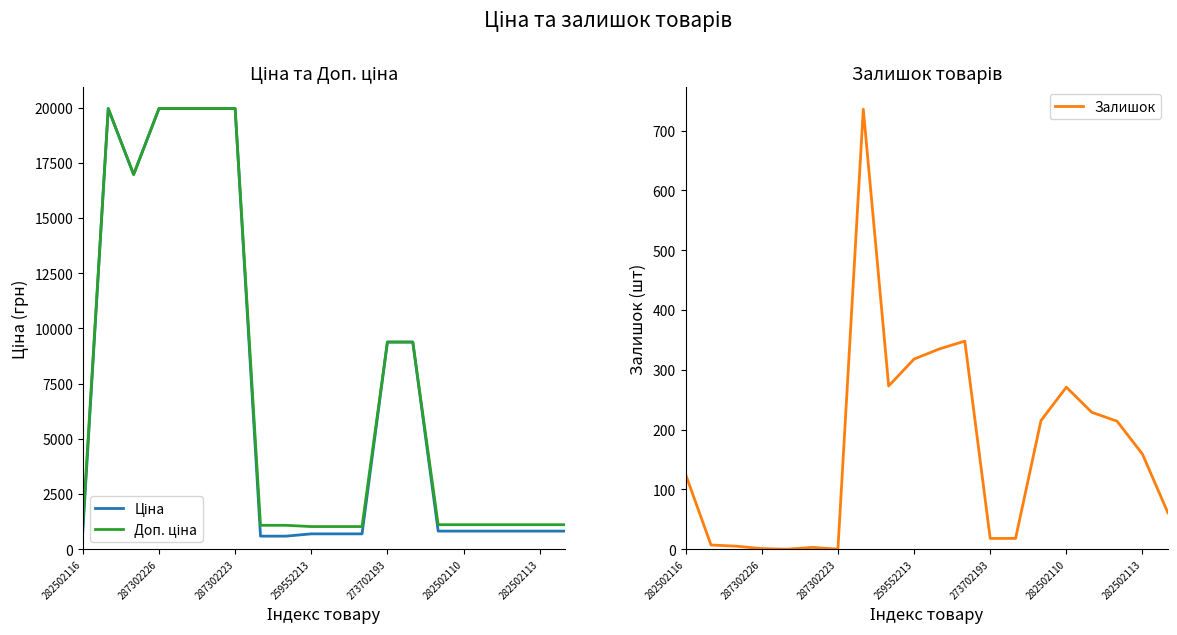

The value of Залишок at 287302223 is -432. True or false?

False